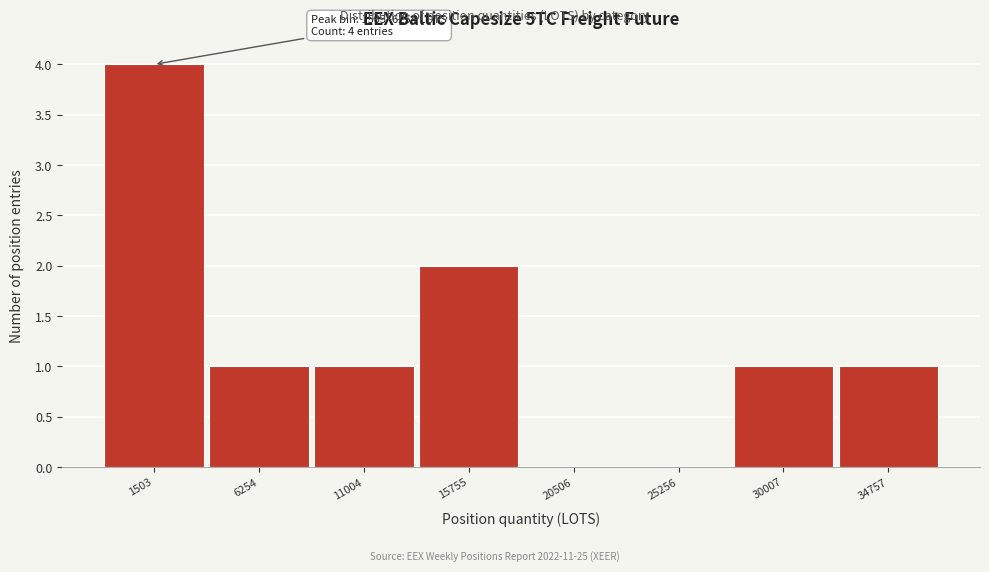

Reading left to right, list all the values displayed in this chart.

1503=4	6254=1	11004=1	15755=2	20506=0	25256=0	30007=1	34757=1